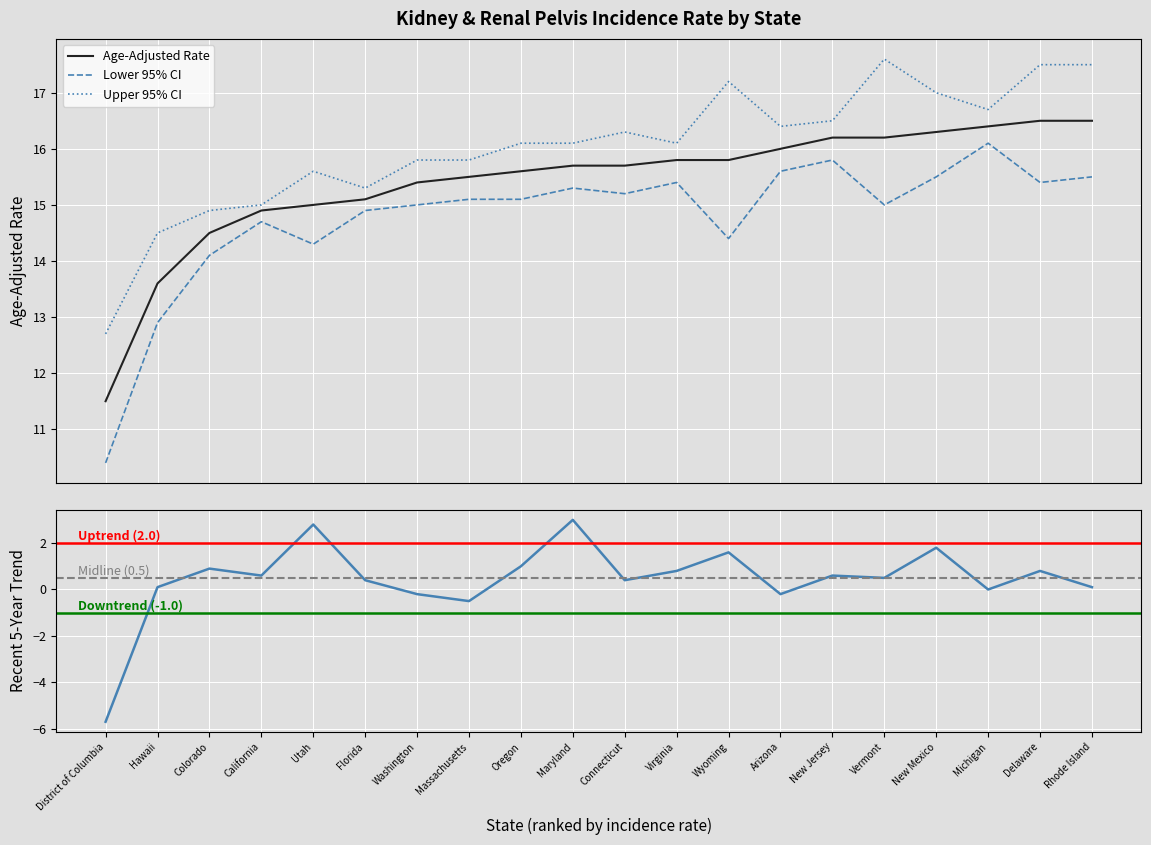

What is the difference between the second highest and second lowest values in the Age-Adjusted Rate series?

2.9